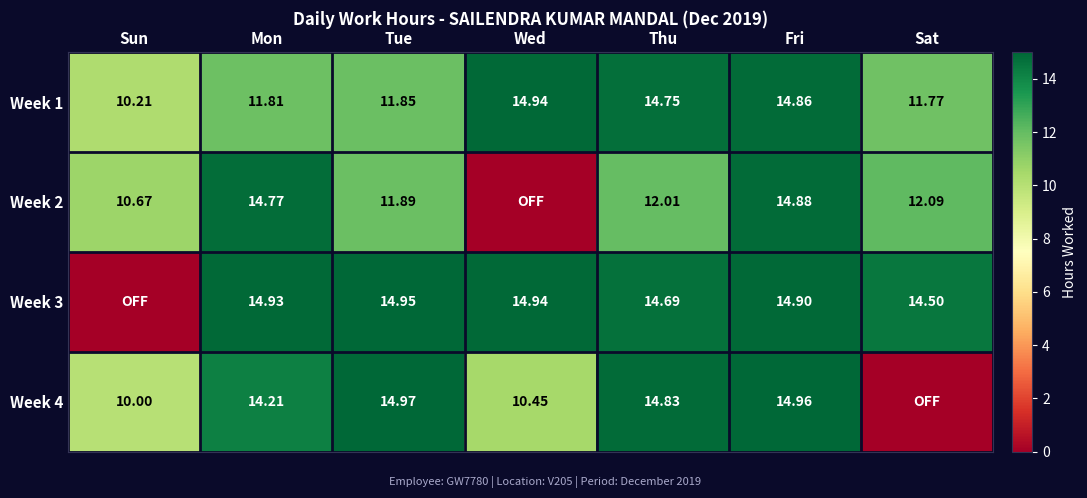

Where is Week 1 nearest to the value 12?

Tue